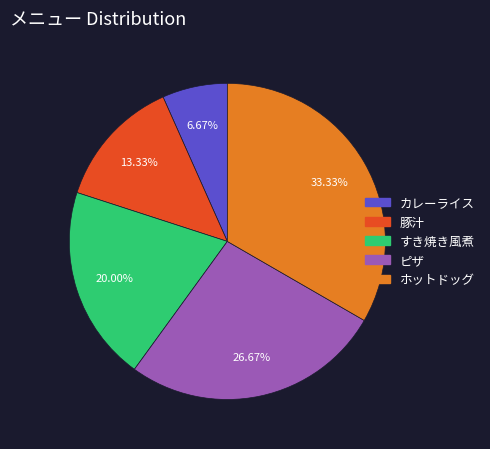

To the nearest percent, what percentage of the pie is 豚汁?

13%